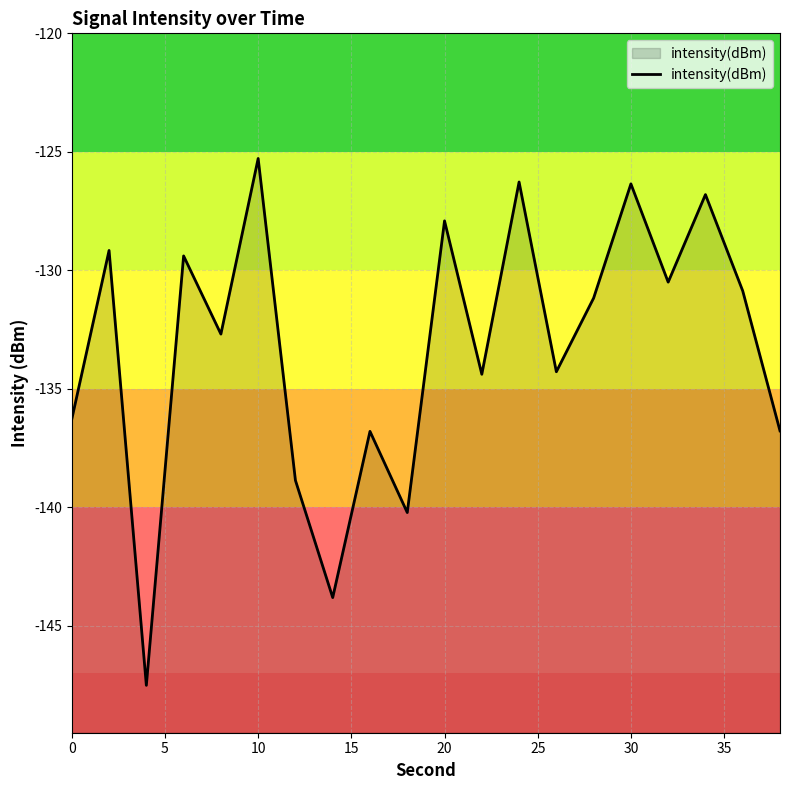

How many categories are shown in the chart?

20